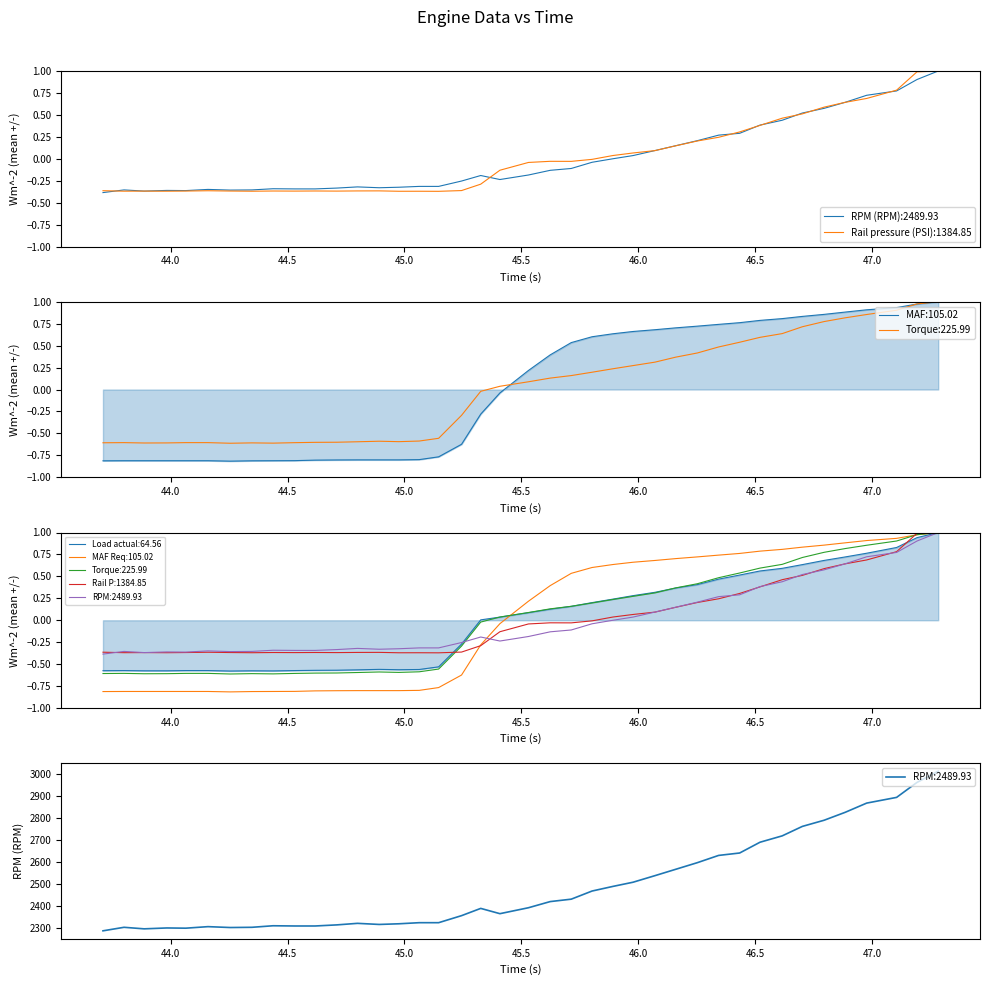

True or false: Rail pressure (PSI) has more than 0 interior local peaks.

True